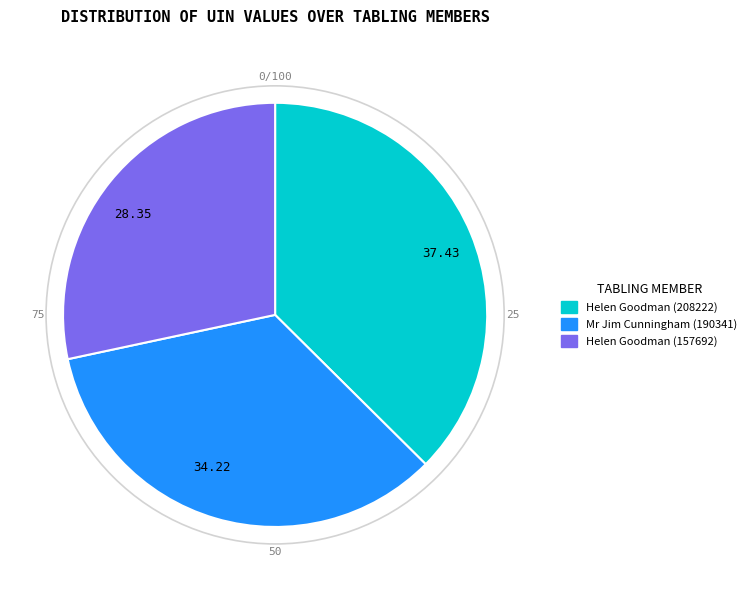

Between Helen Goodman (208222) and Mr Jim Cunningham (190341), which is larger?

Helen Goodman (208222)